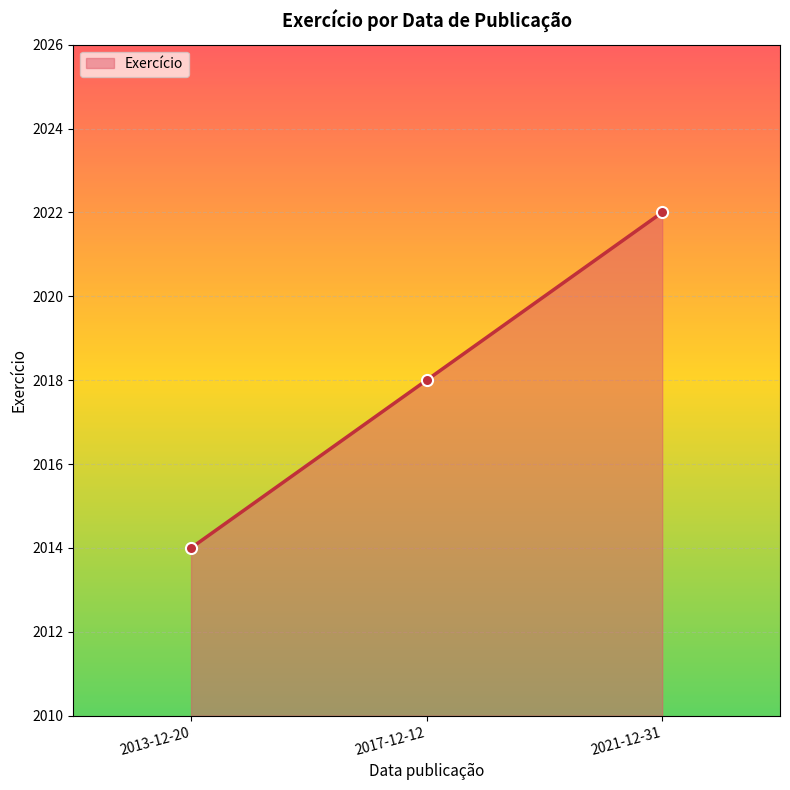

Which category has the highest value across all series?

2021-12-31